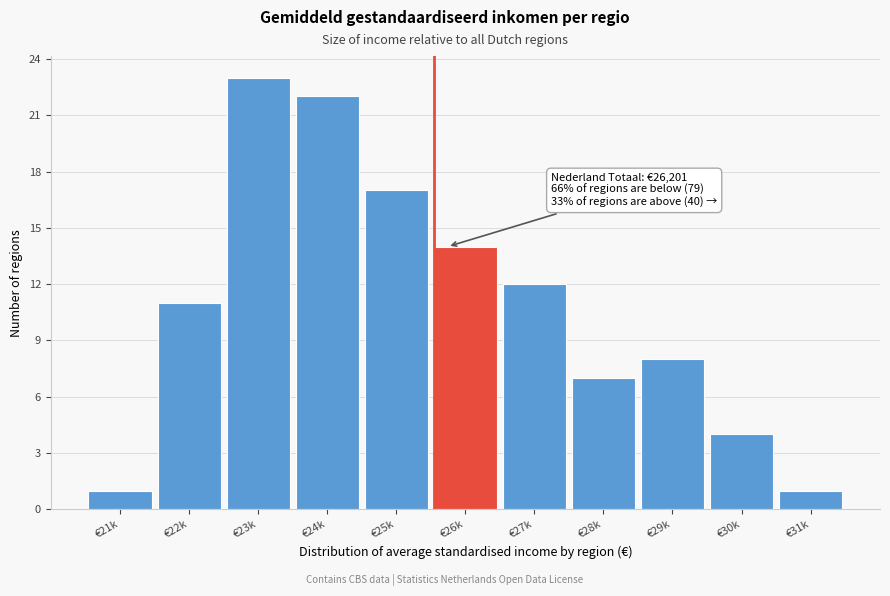

Reading right to left, extract all data points from this chart.

€31k=1	€30k=4	€29k=8	€28k=7	€27k=12	€26k=14	€25k=17	€24k=22	€23k=23	€22k=11	€21k=1